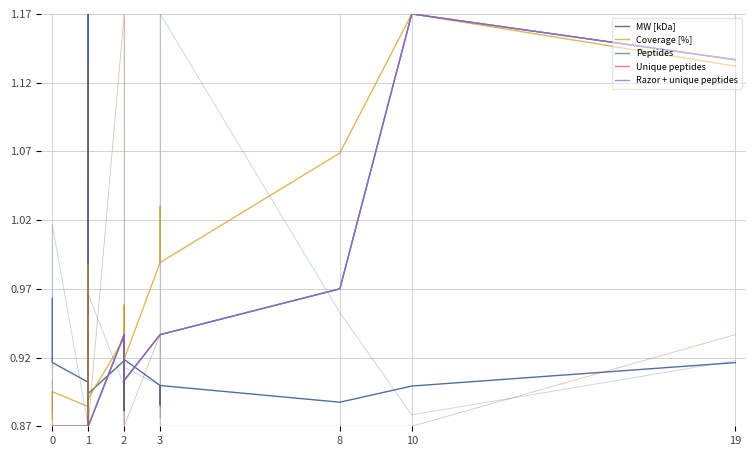

In Razor + unique peptides, how many points are lower than both neighbors (excluding endpoints)?

1